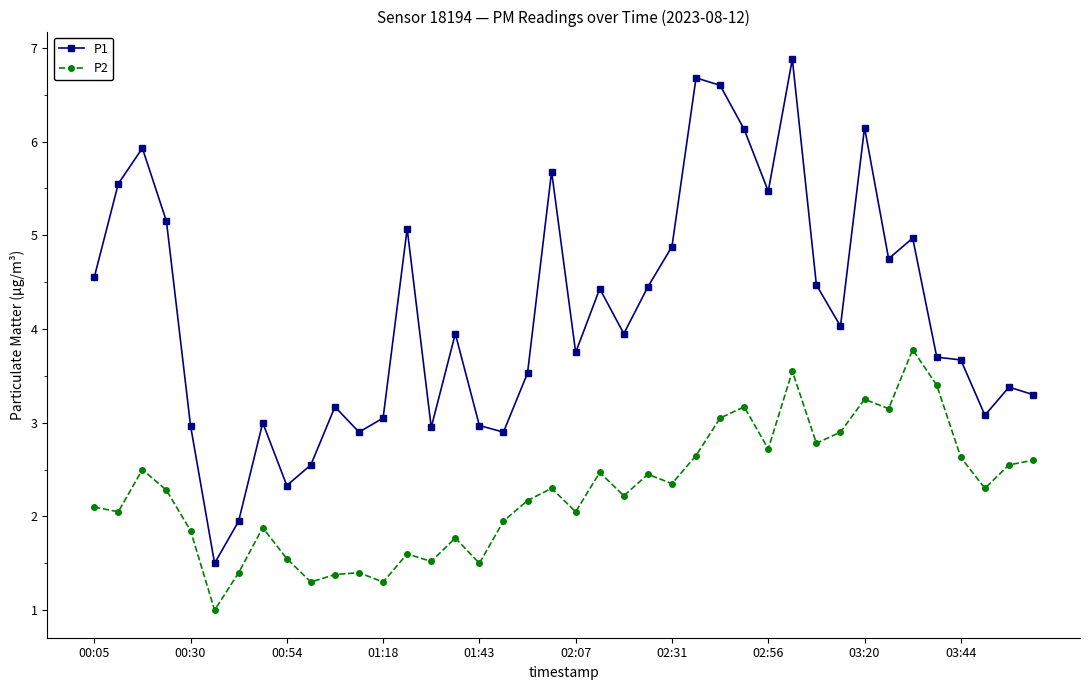

What is the average value of the P1 series?

4.2